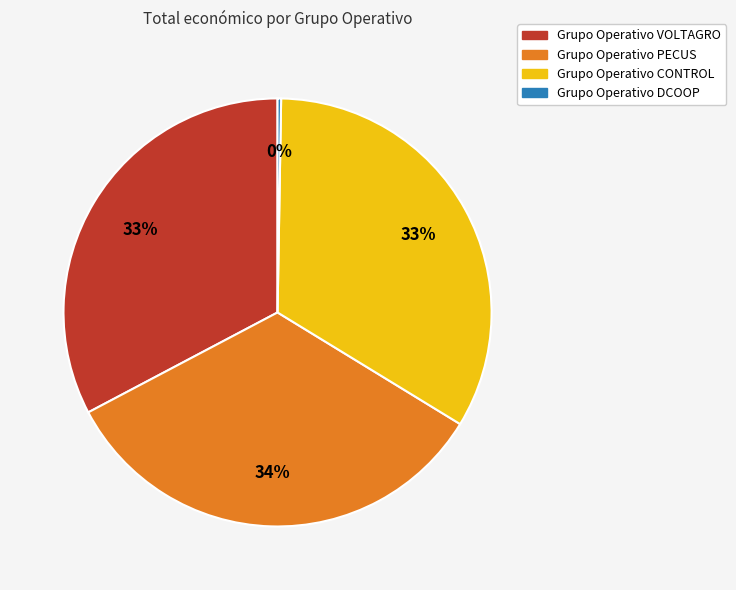

To the nearest percent, what is the average slice percentage?

25%